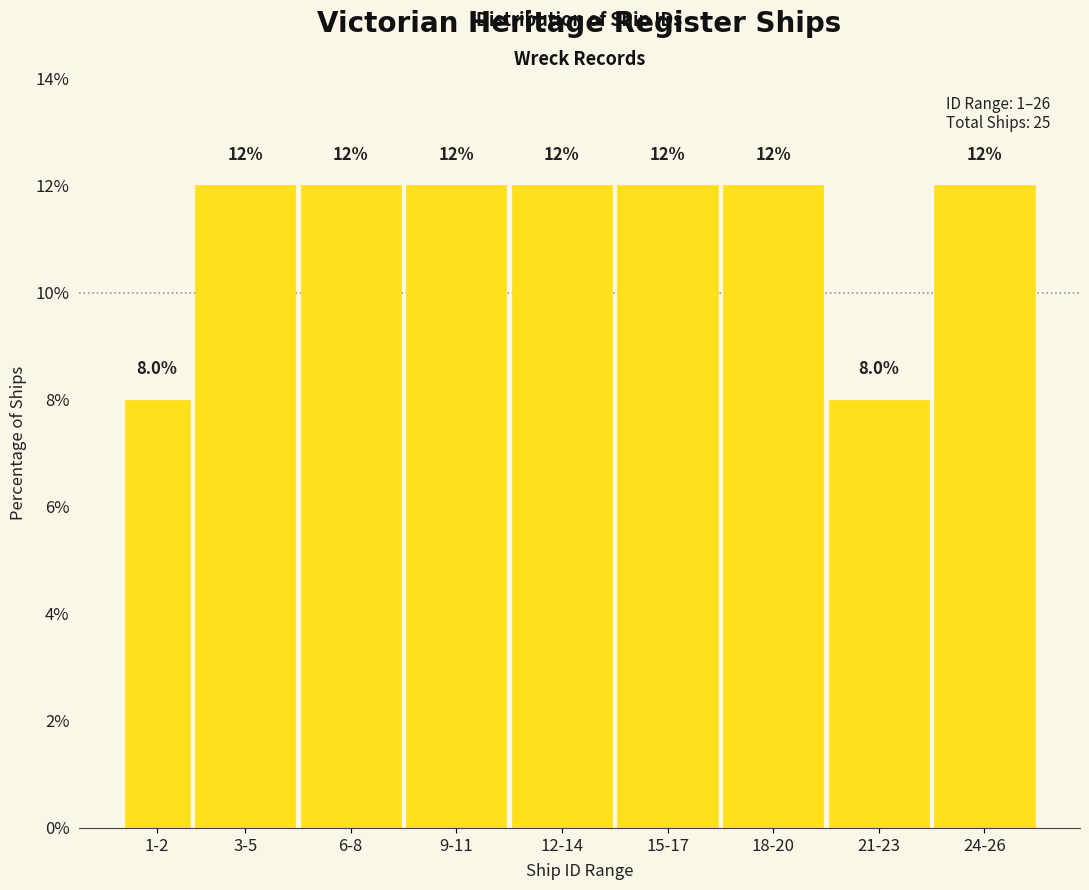

Reading left to right, extract all data points from this chart.

1-2=8	3-5=12	6-8=12	9-11=12	12-14=12	15-17=12	18-20=12	21-23=8	24-26=12